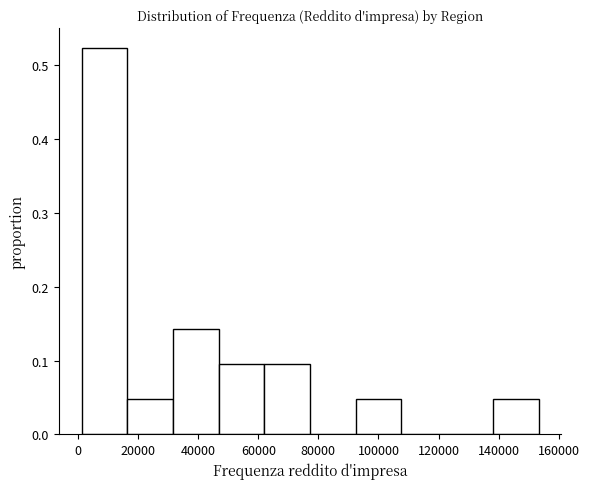

What is the height of the bar covering 138000 to 154000 on the x-axis? Neither the bar edges nor the heights are printed on the chart, so give them approximately, as read against the axes.

0.05